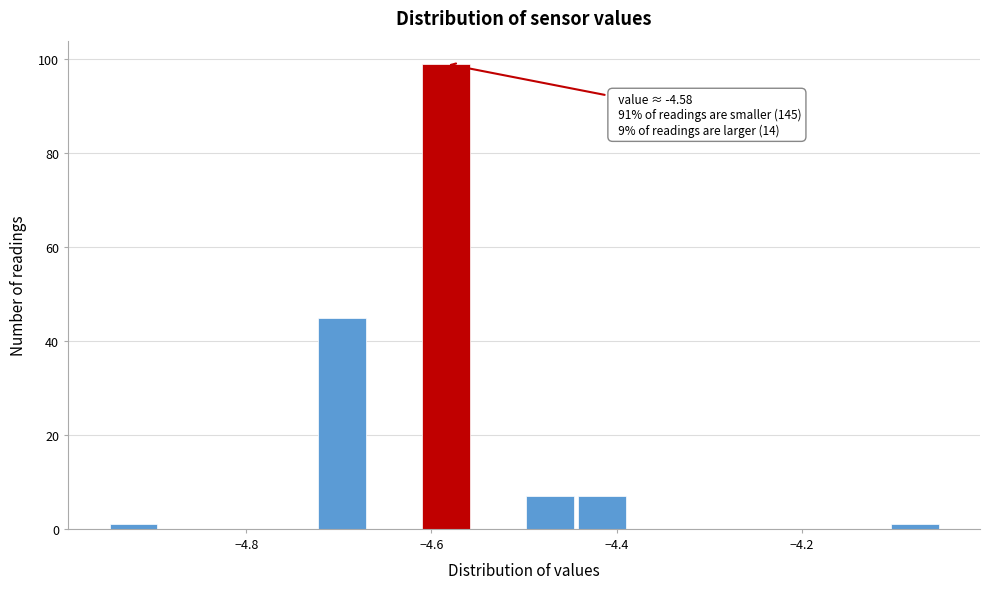

Read against the x-axis, roughly where is the centre of the tallest bar?

-4.58